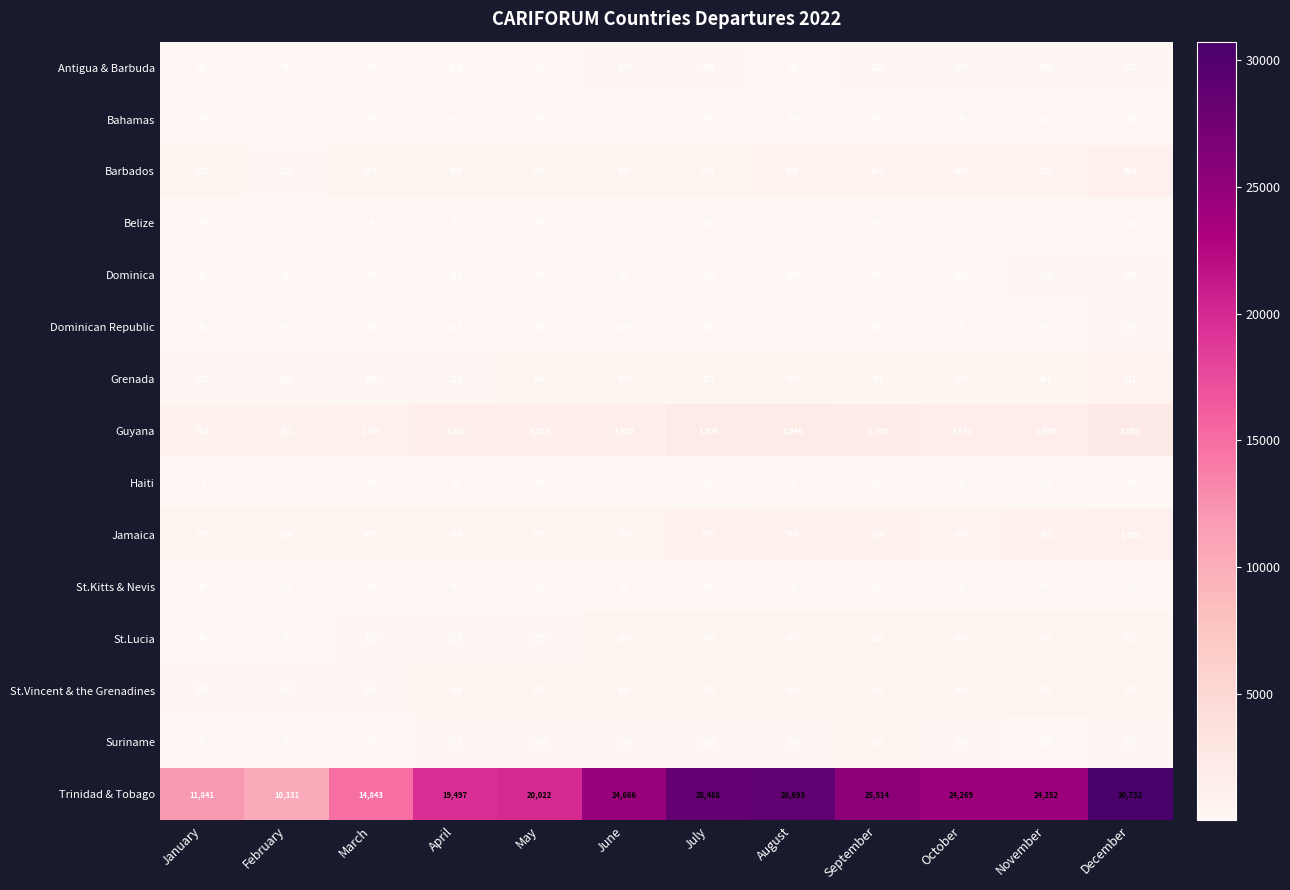

Between January and August, which series saw the biggest shift?

Trinidad & Tobago